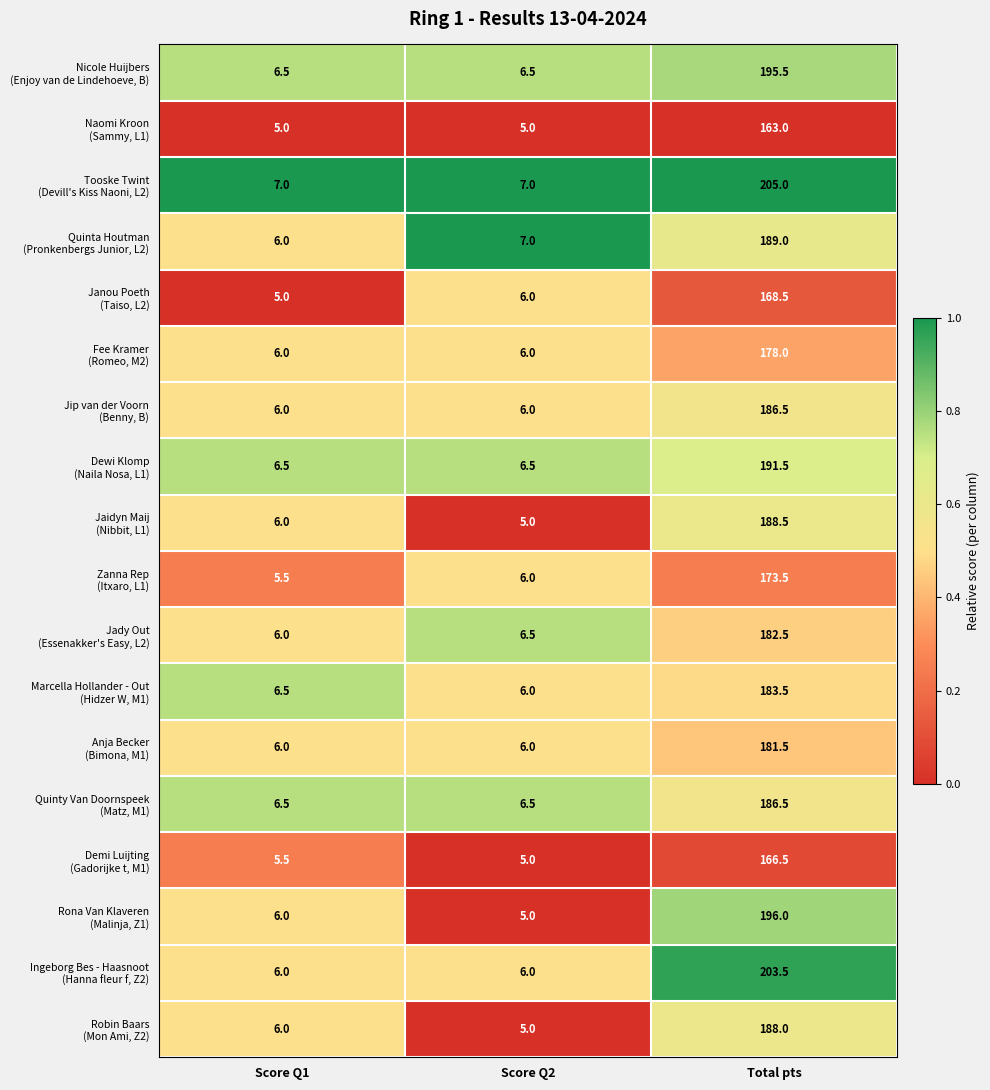

What is the maximum value shown in the chart?

205.0